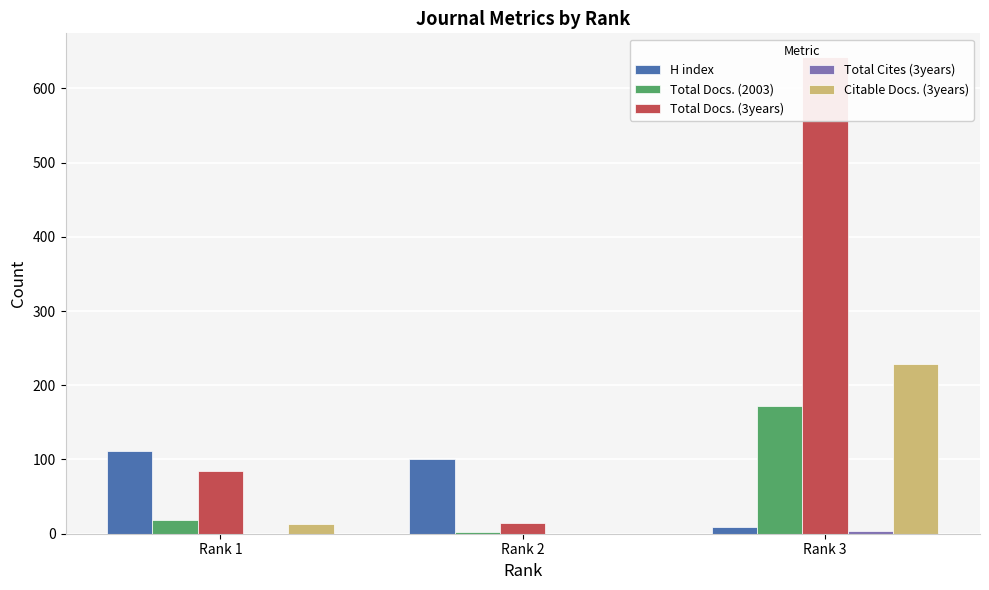

Which category has the highest value in the H index series?

Rank 1